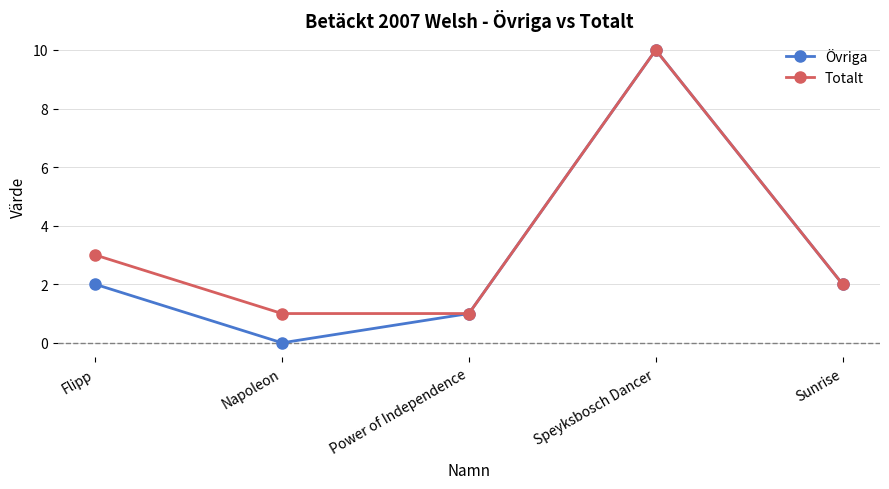

In Övriga, how many points are higher than both neighbors (excluding endpoints)?

1